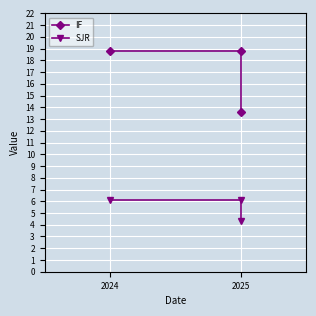

What value does the IF series have at 2025?

13.6